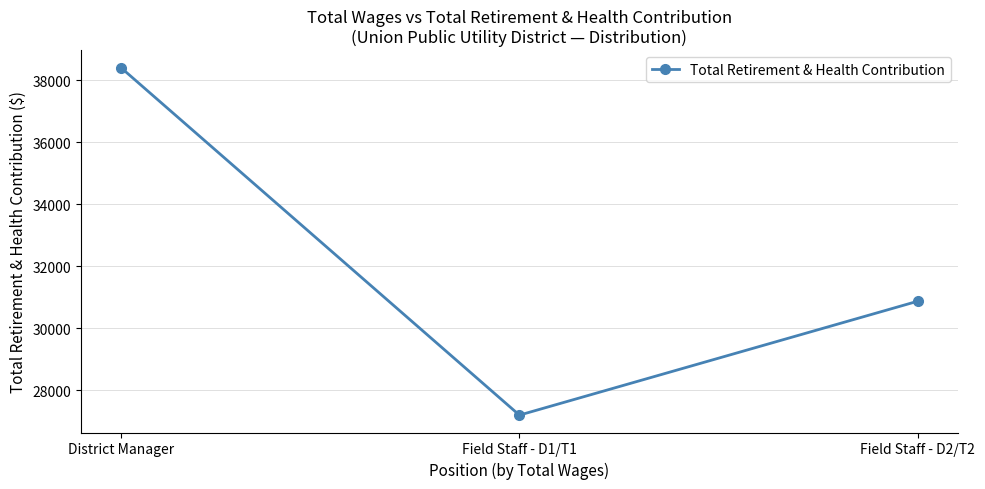

How many values are below 30870?

1